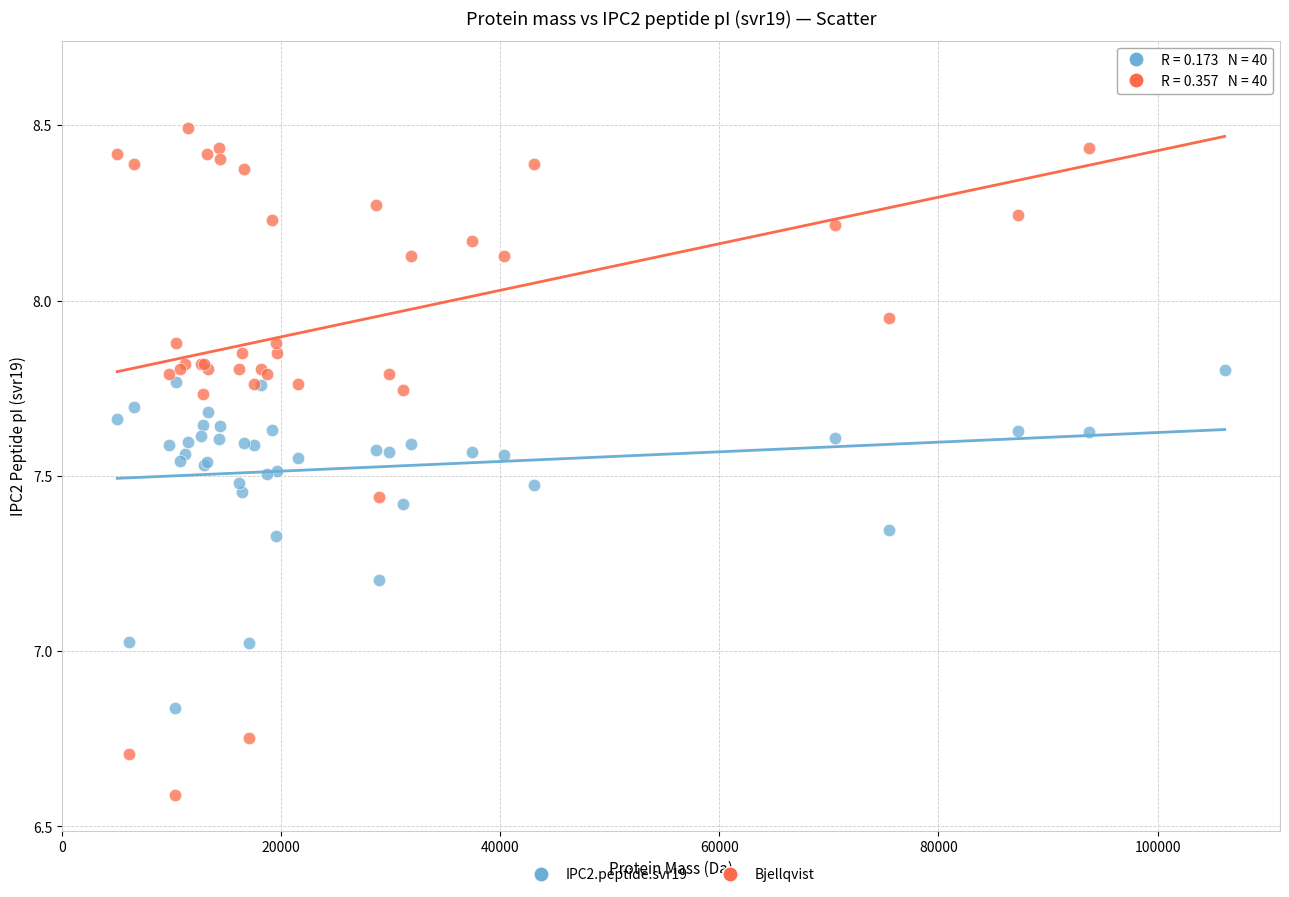

What are all the series names shown in the legend?

IPC2.peptide.svr19, Bjellqvist